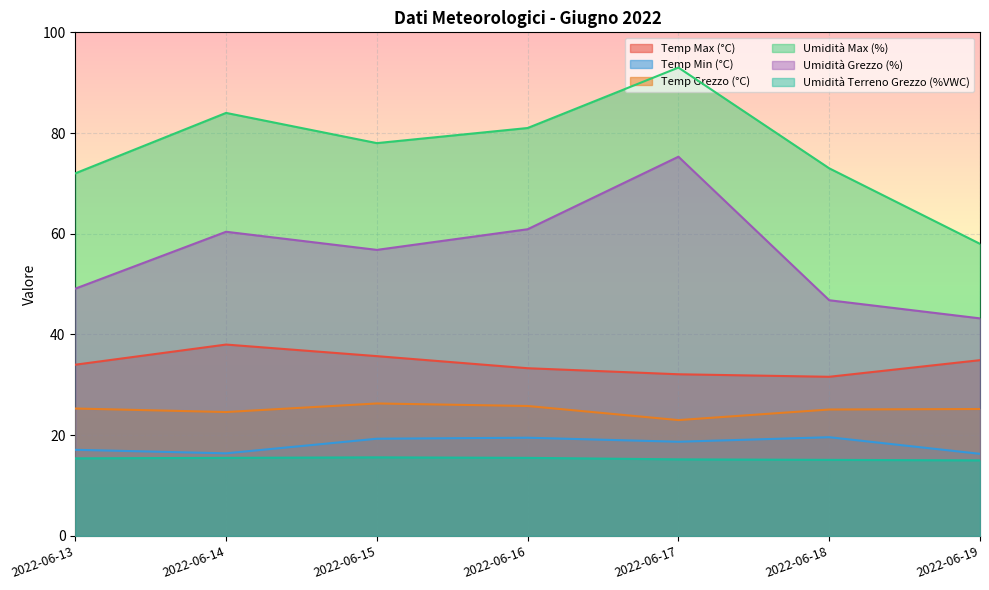

Between 2022-06-17 and 2022-06-19, which is larger?

2022-06-19